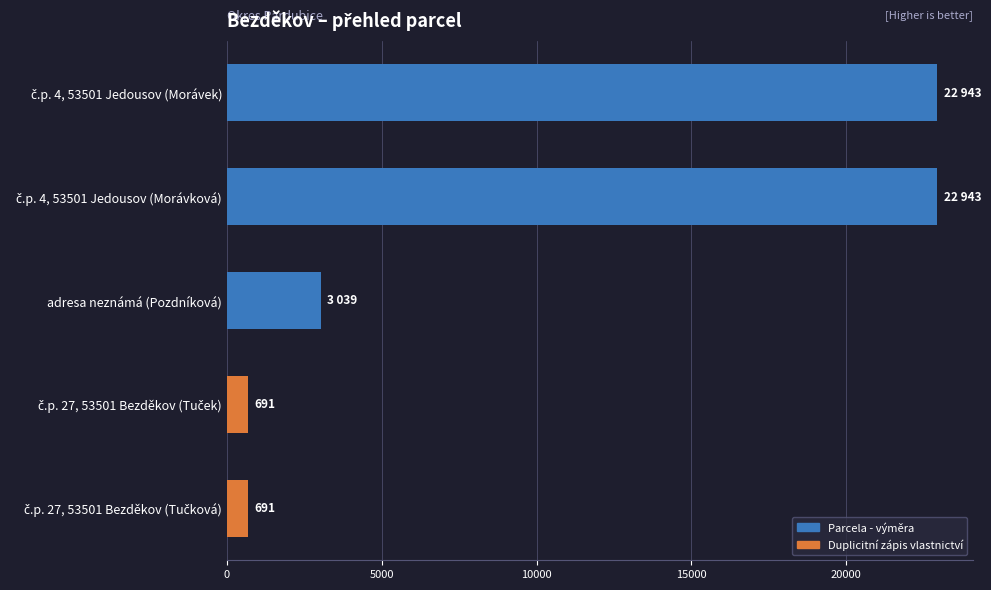

What is the value of the 2nd bar from the top?

22943